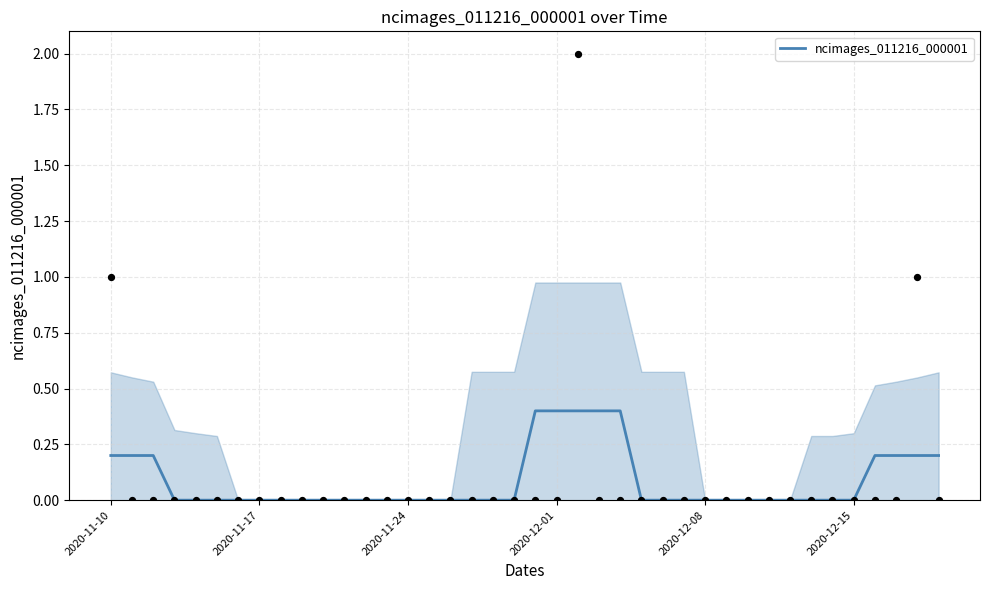

True or false: ncimages_011216_000001 has a value of 0.0 at 2020-11-24.

True